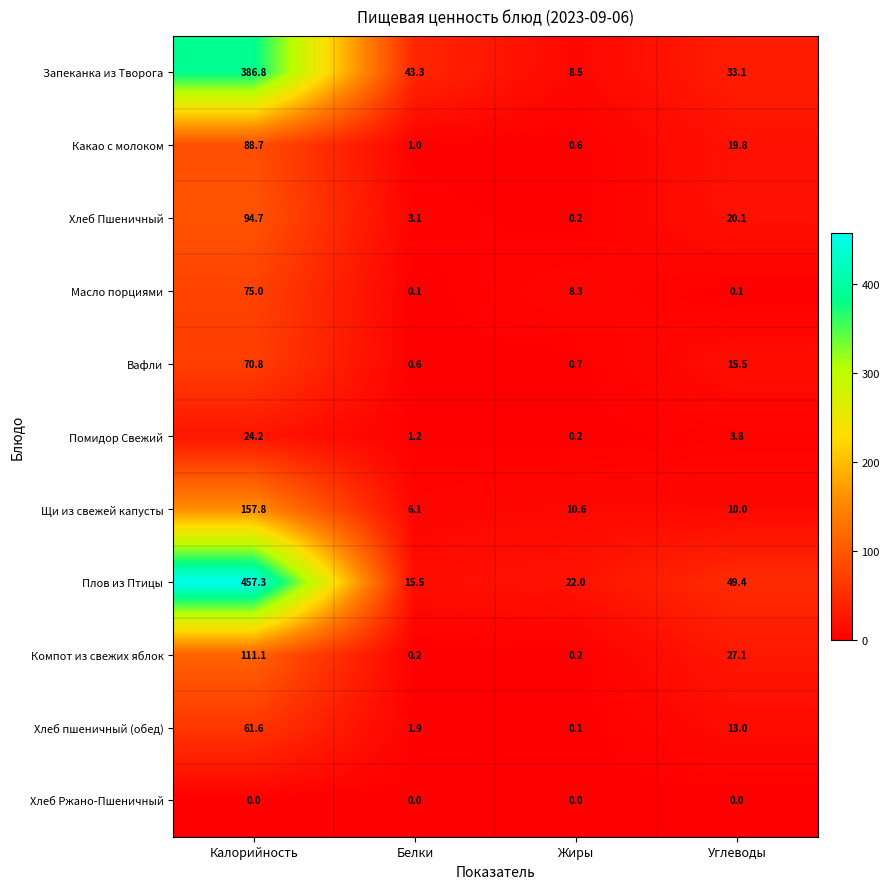

The value of Запеканка из Творога at Жиры is 5.1. True or false?

False